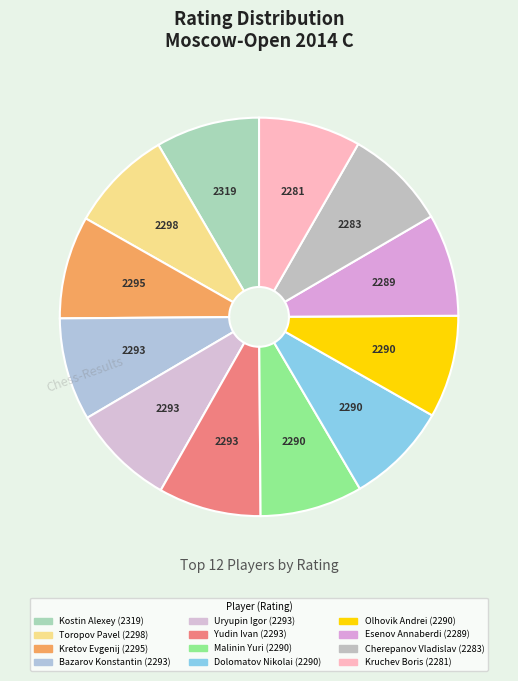

How many segments does this pie chart have?

12